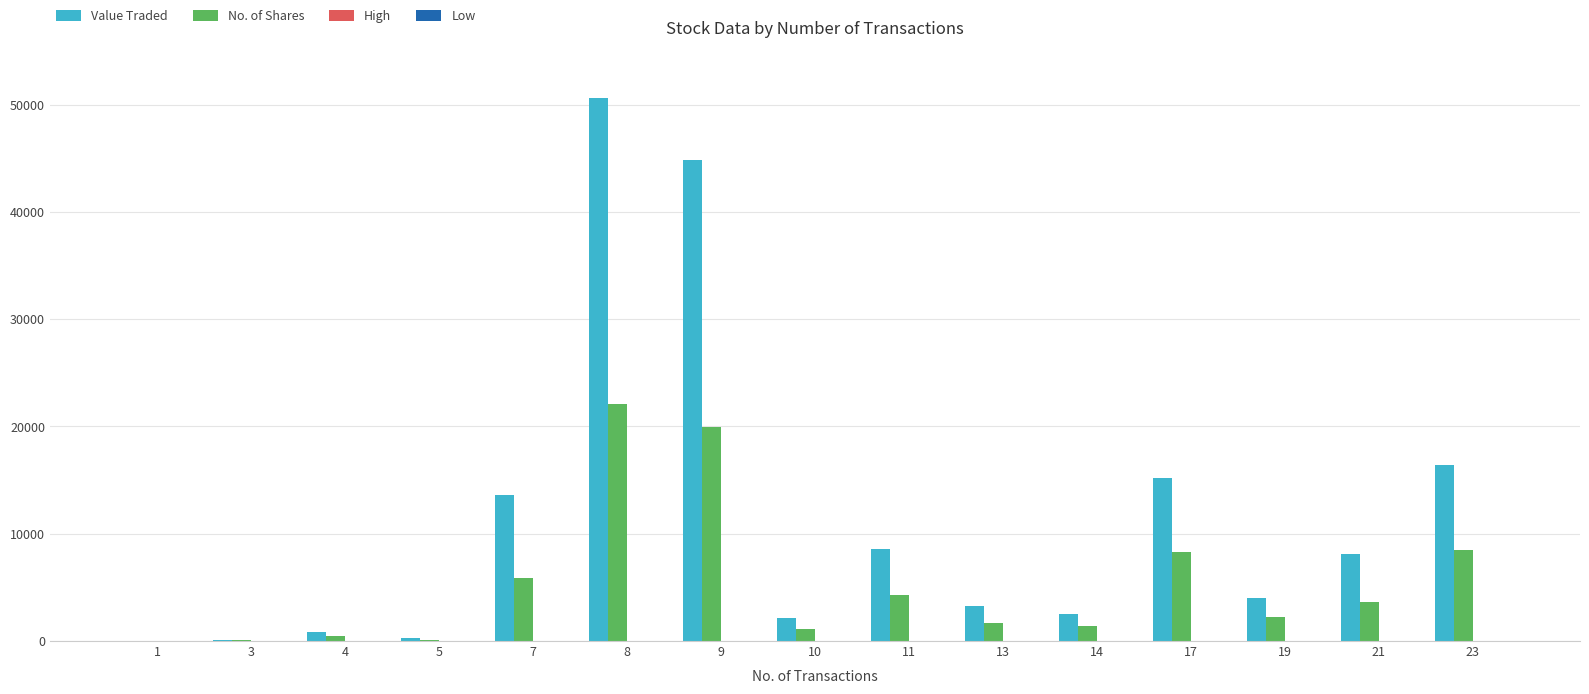

Are the bars horizontal?

No